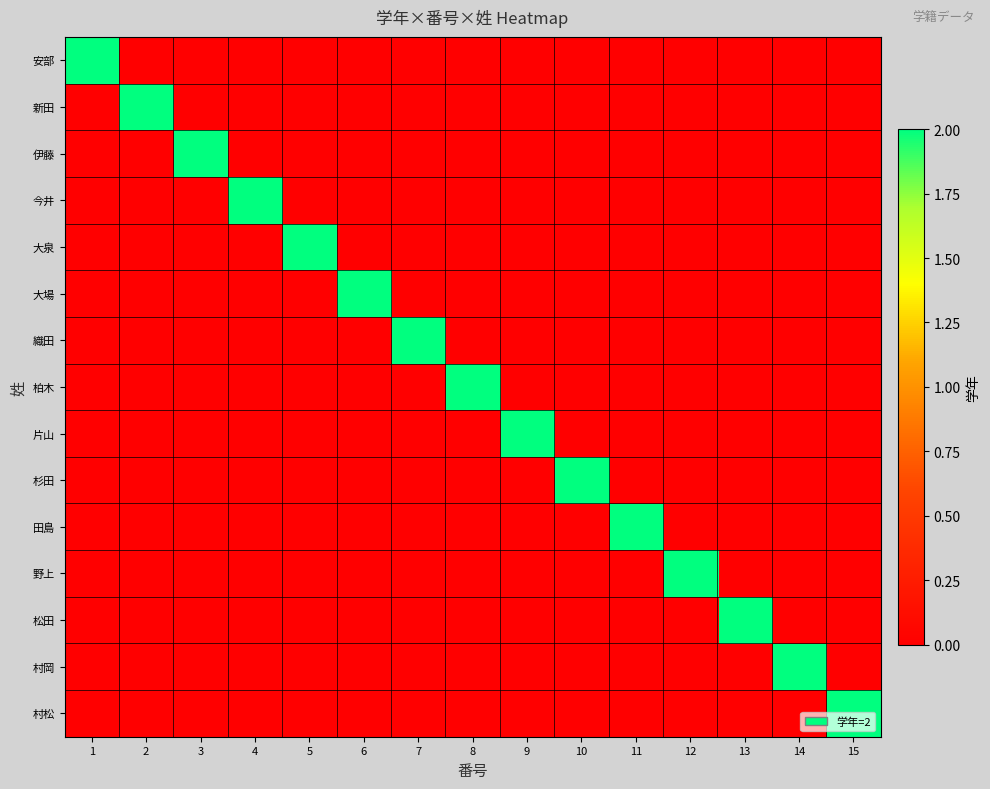

How many data points does each series have?

15